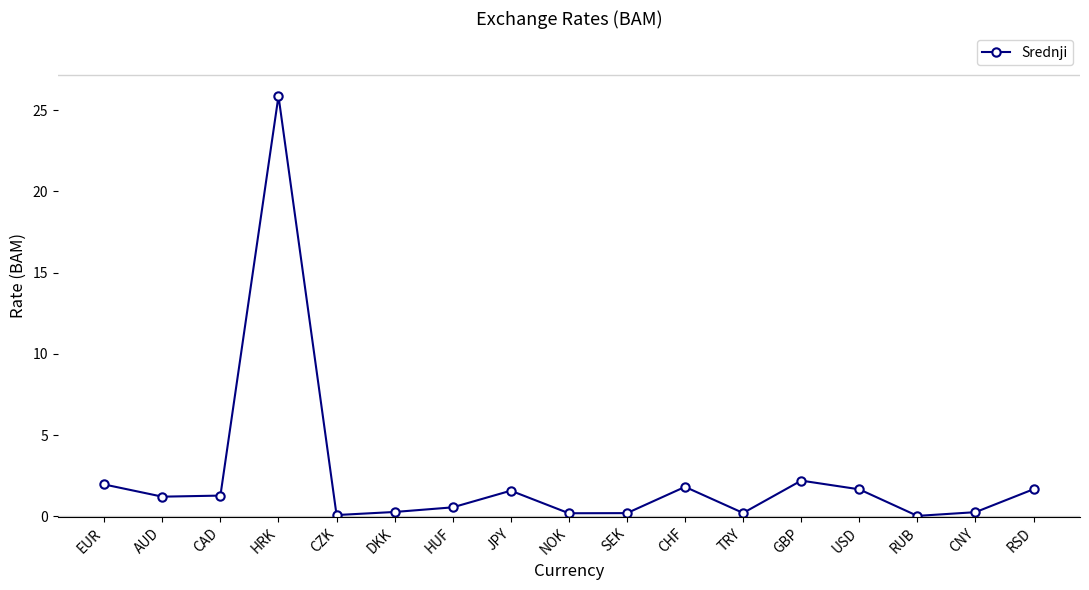

Is it true that the value at JPY is 1.6?

True